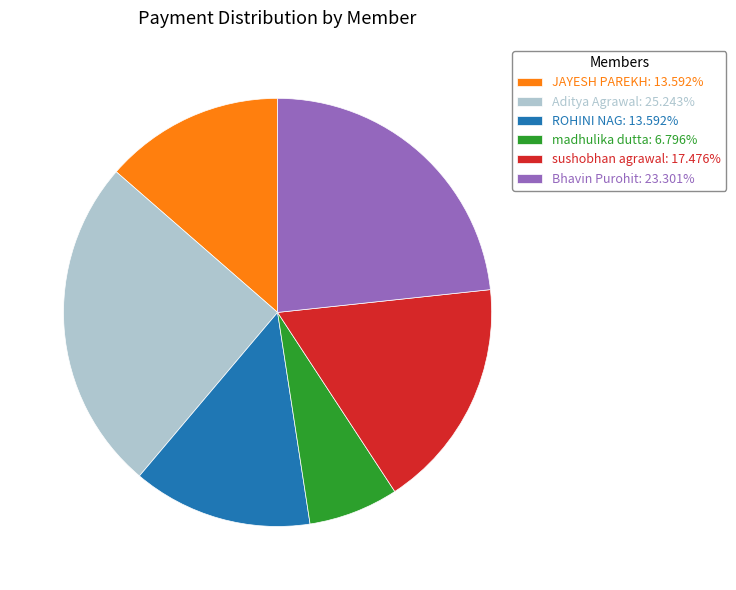

Which has a higher value, JAYESH PAREKH or Bhavin Purohit?

Bhavin Purohit